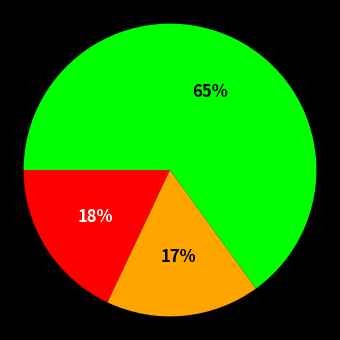

To the nearest percent, what is the average slice percentage?

33%